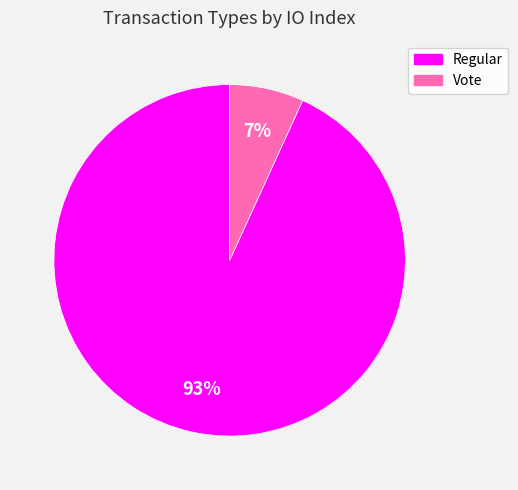

Rank the categories by value from highest to lowest.

Regular, Vote